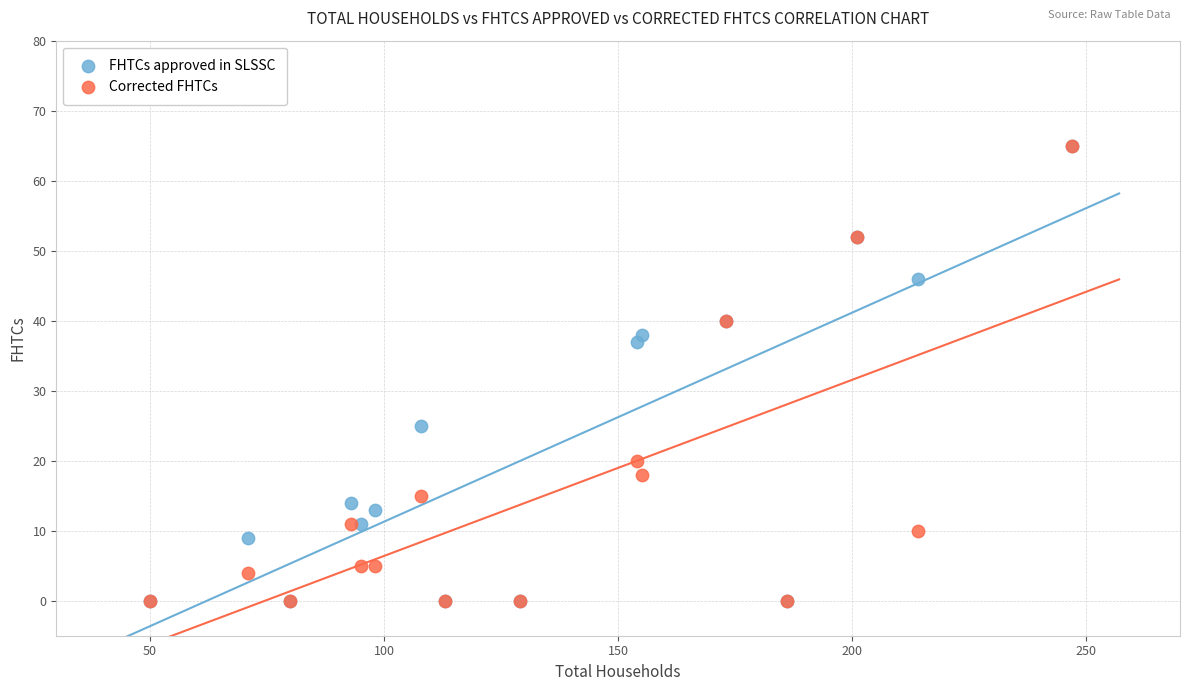

In the FHTCs approved in SLSSC series, what Y value is closest to 32?

37